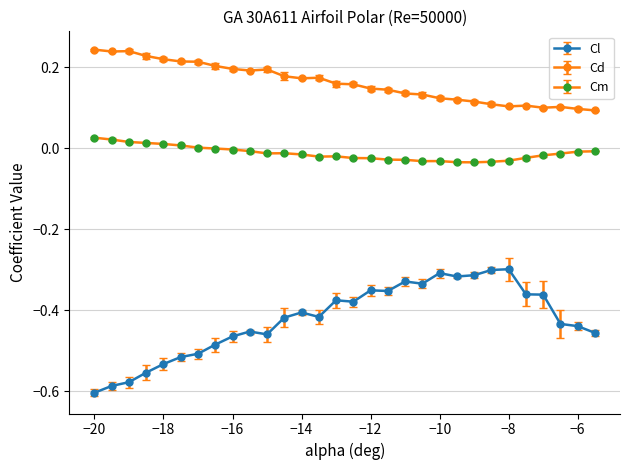

Count the number of categories in the chart.

30